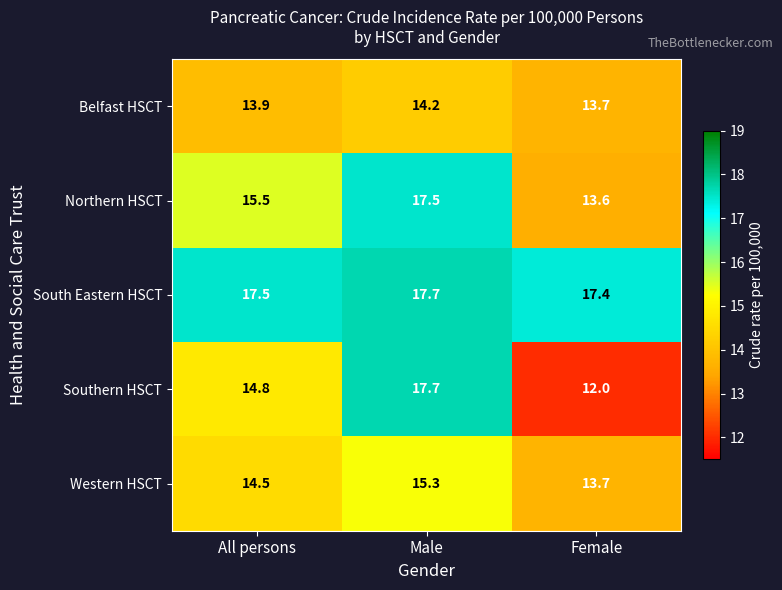

Is it true that Belfast HSCT equals 13.9 at All persons?

True